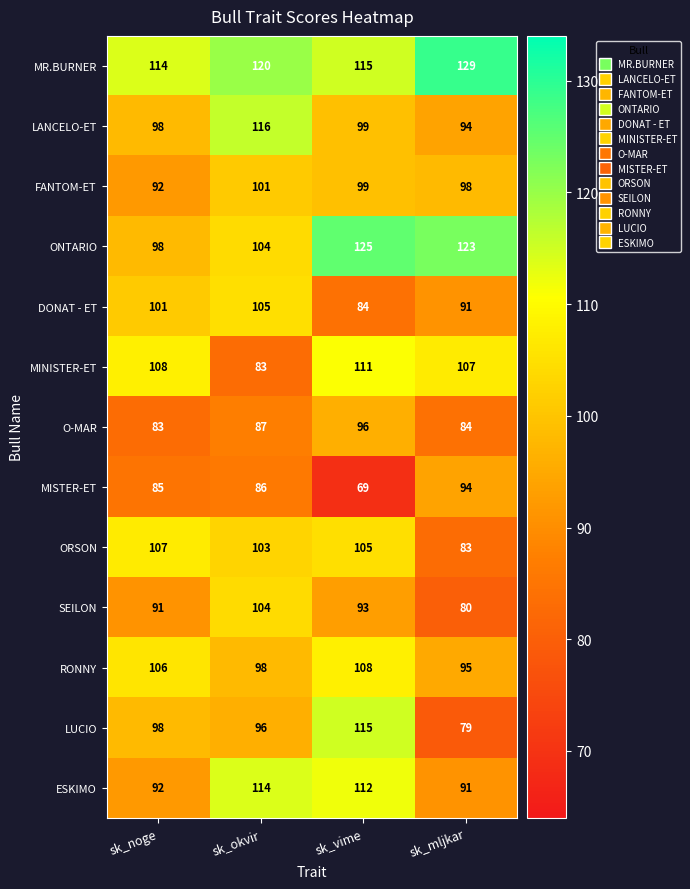

Which series has the widest spread of values?

LUCIO